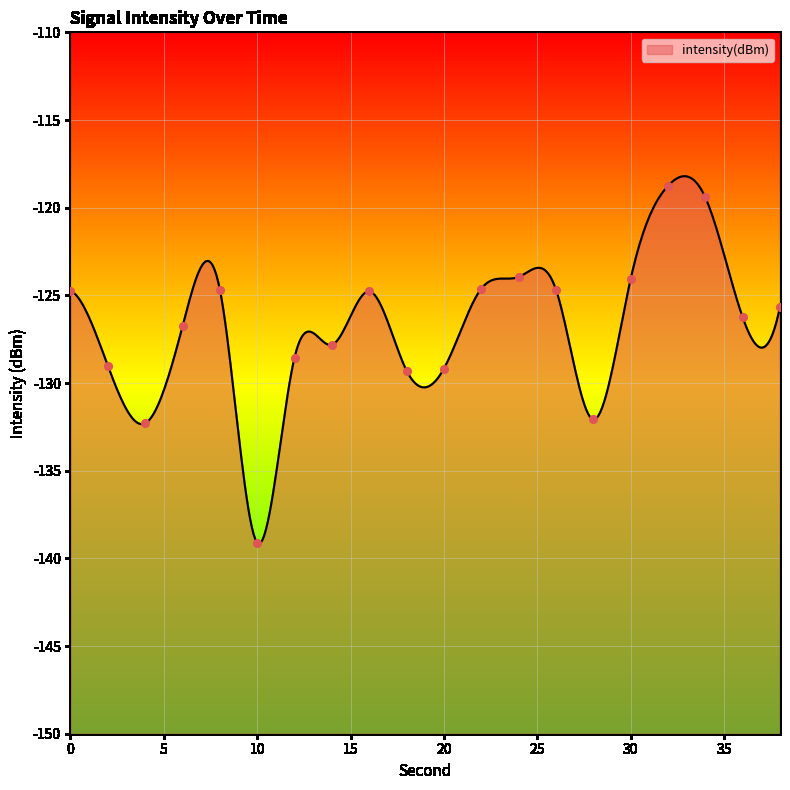

Between 18 and 10, which is larger?

18